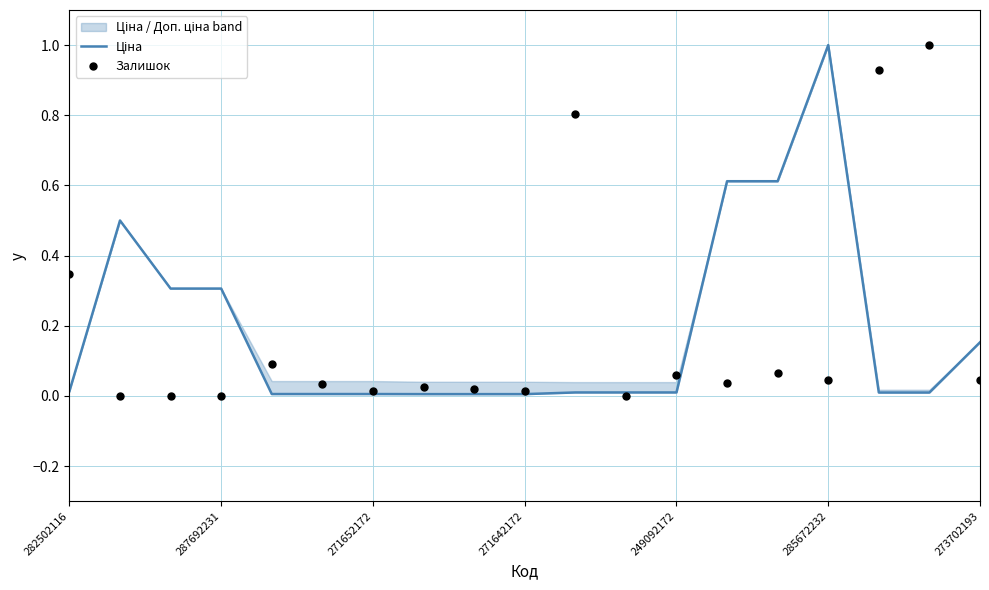

At which category is the sum across all series the highest?

285672232